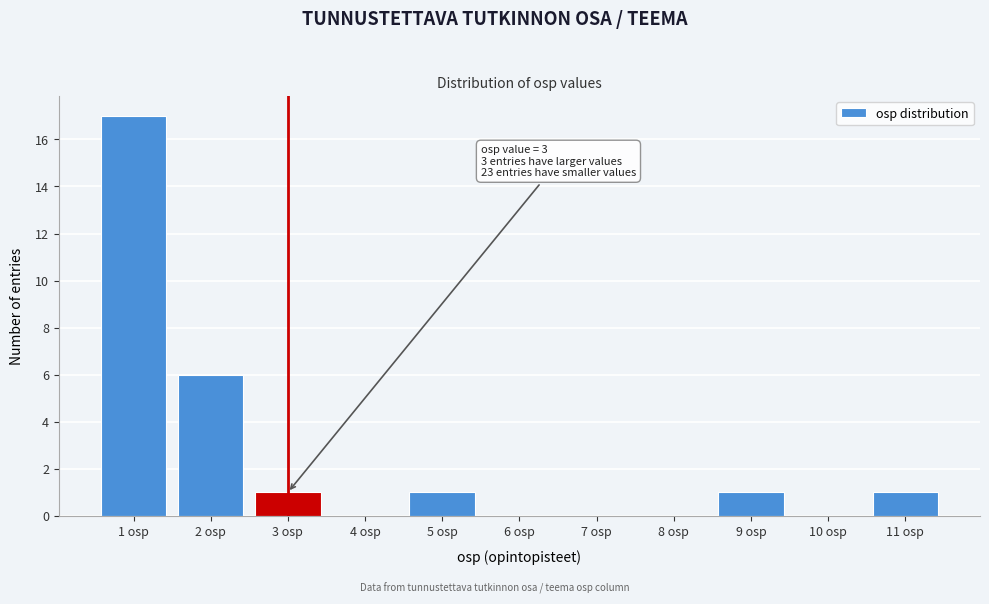

Reading left to right, transcribe all the data shown in this chart.

1 osp=17	2 osp=6	3 osp=1	4 osp=0	5 osp=1	6 osp=0	7 osp=0	8 osp=0	9 osp=1	10 osp=0	11 osp=1